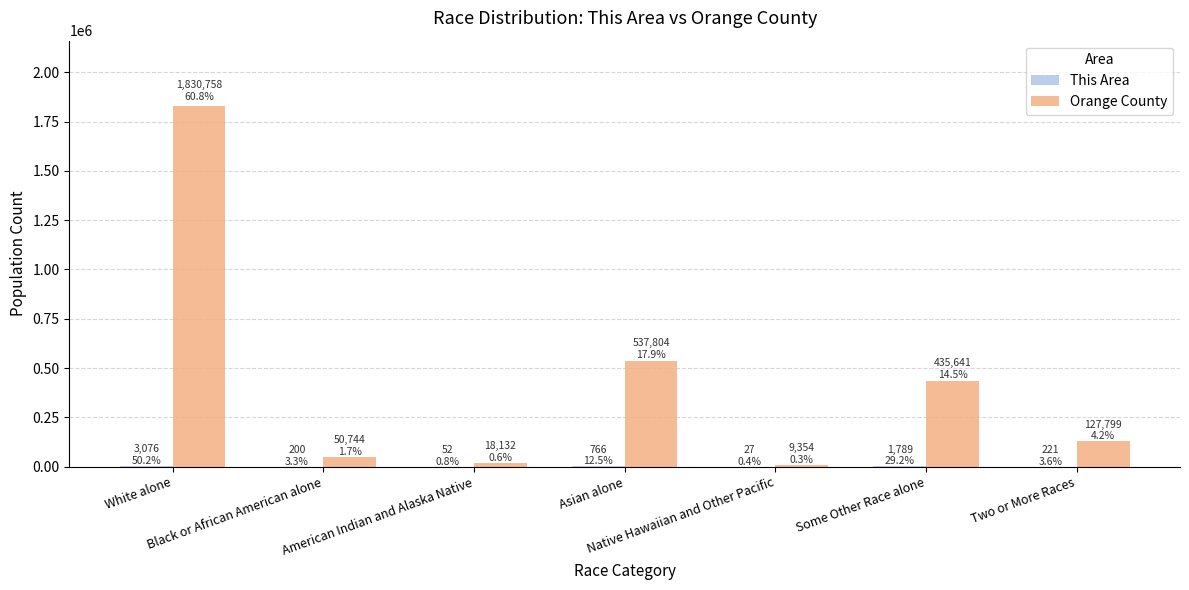

Is the value of Orange County at Native Hawaiian and Other Pacific greater than the value of This Area at Some Other Race alone?

Yes